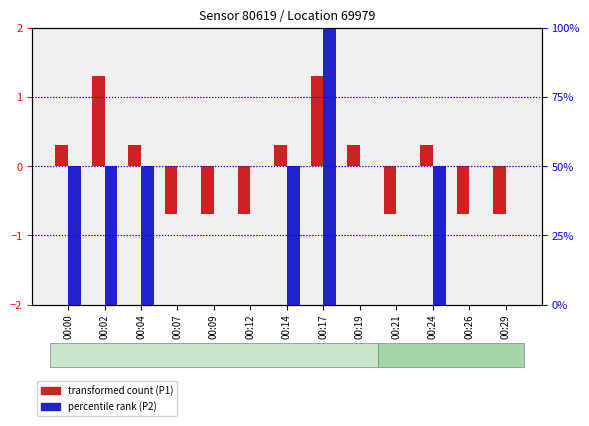

How many data points does each series have?

13